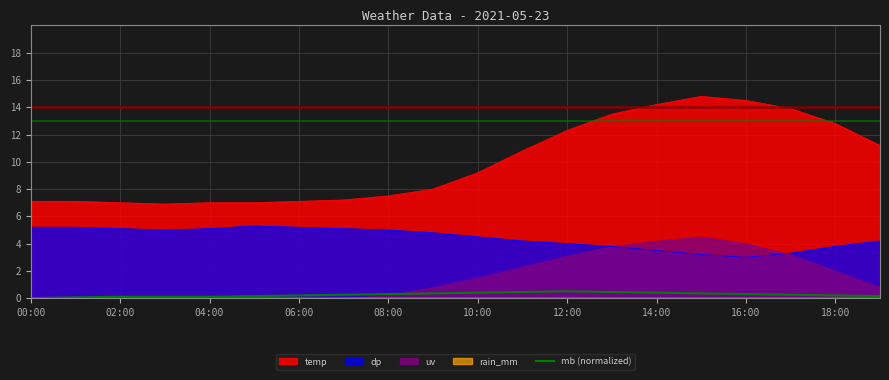

Is it true that dp equals 4.8 at 14:00?

False